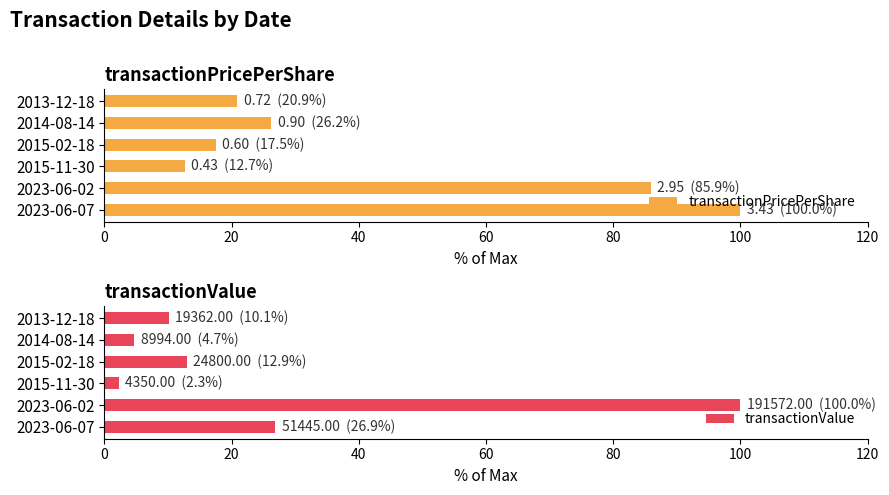

What is the difference between the maximum and minimum values in the transactionPricePerShare series?

87.3